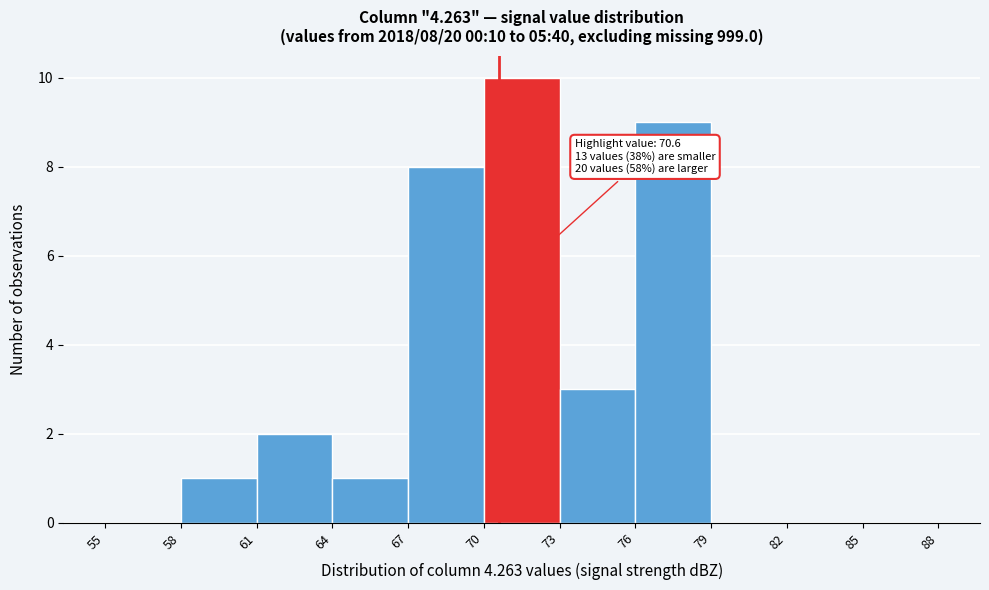

Which range on the x-axis has the tallest bar?

70 to 73